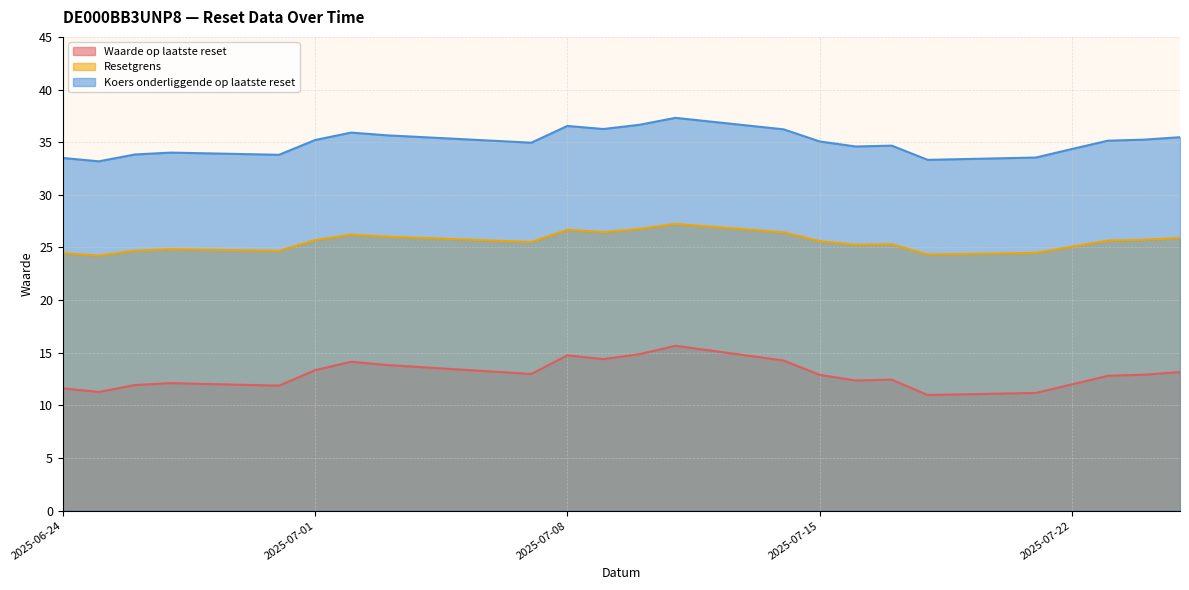

What value does the Koers onderliggende op laatste reset series have at 2025-07-08?

36.5